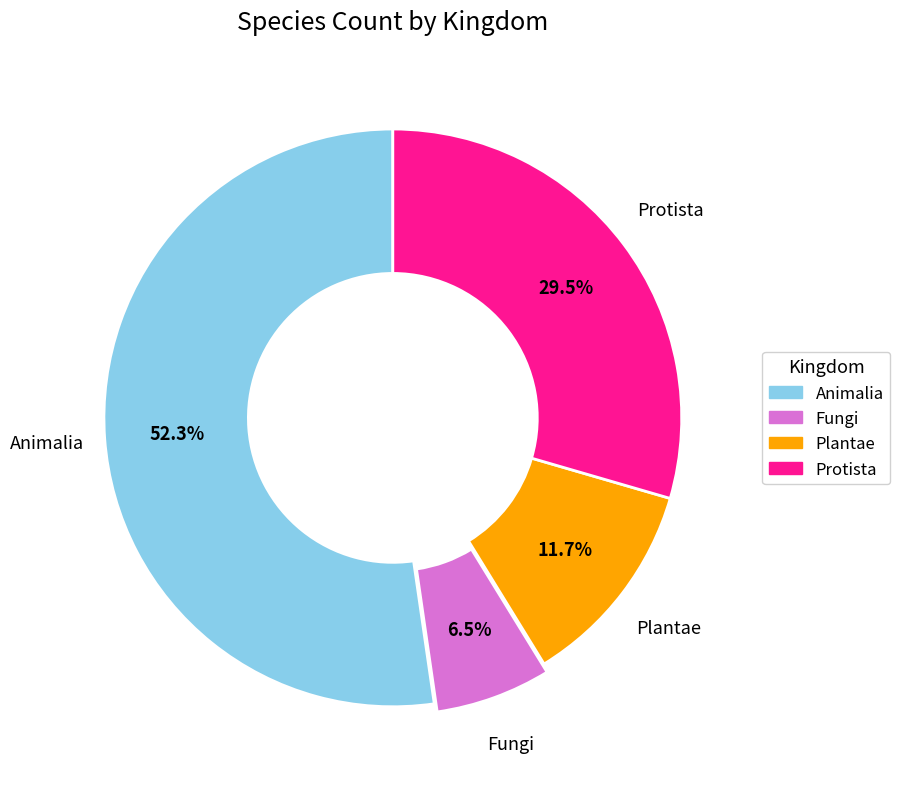

Rank the categories by value from highest to lowest.

Animalia, Protista, Plantae, Fungi